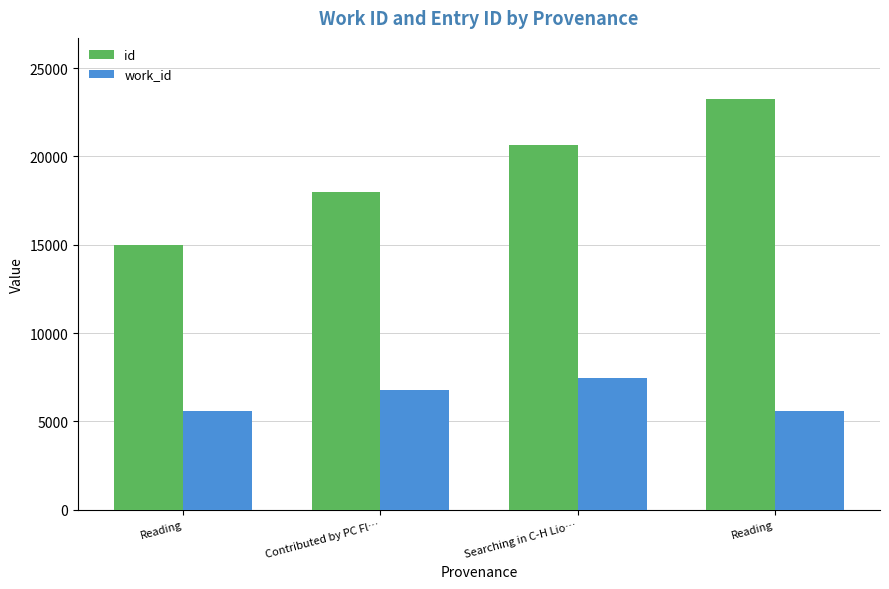

At which category does the chart reach its peak across all series?

Reading